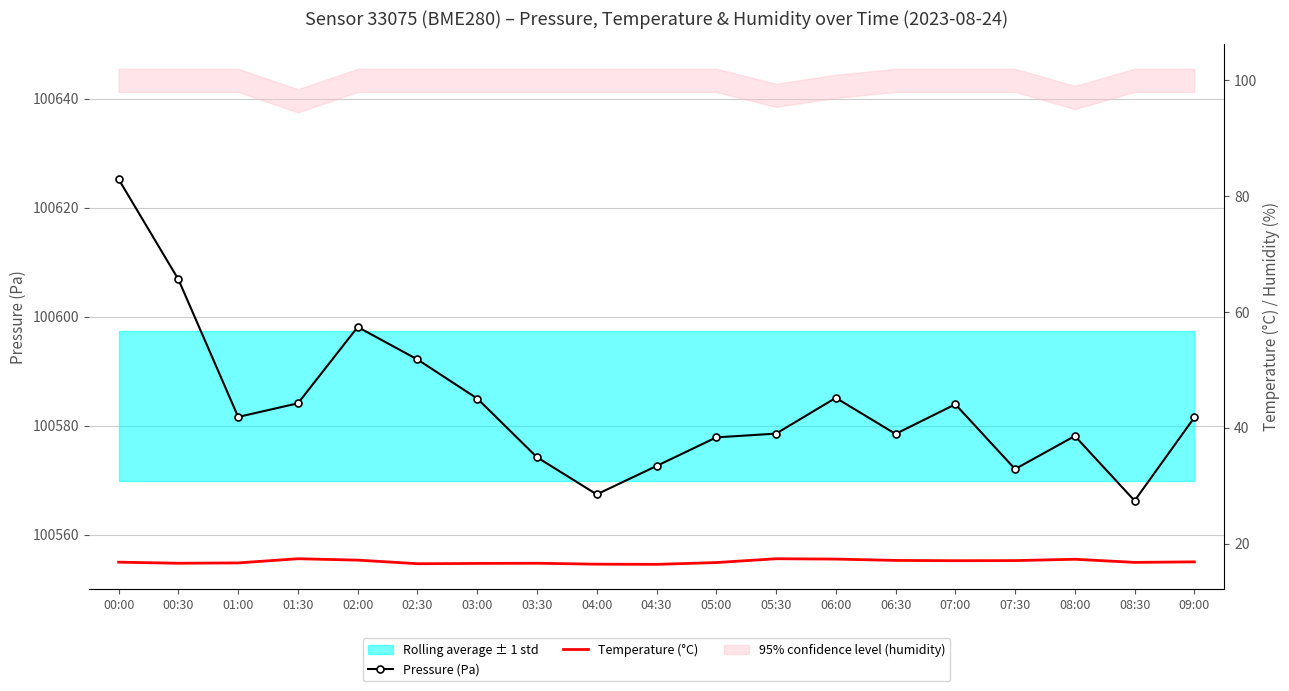

Where is Pressure (Pa) nearest to the value 100595?

02:30